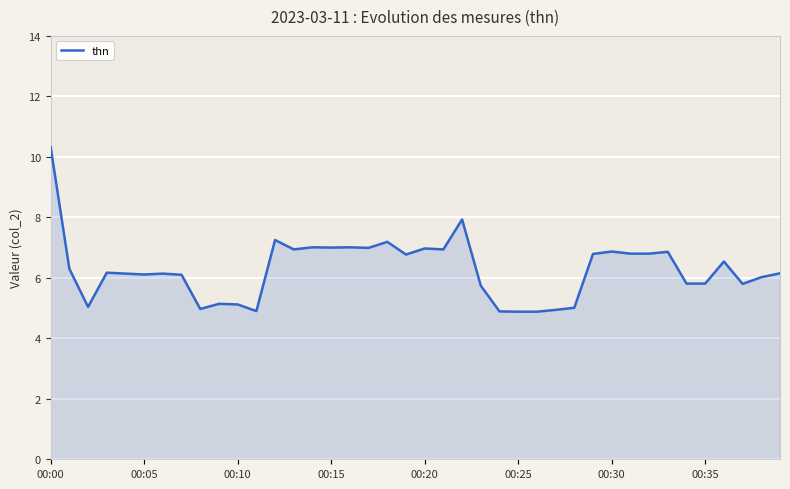

How many lines are shown in the chart?

1